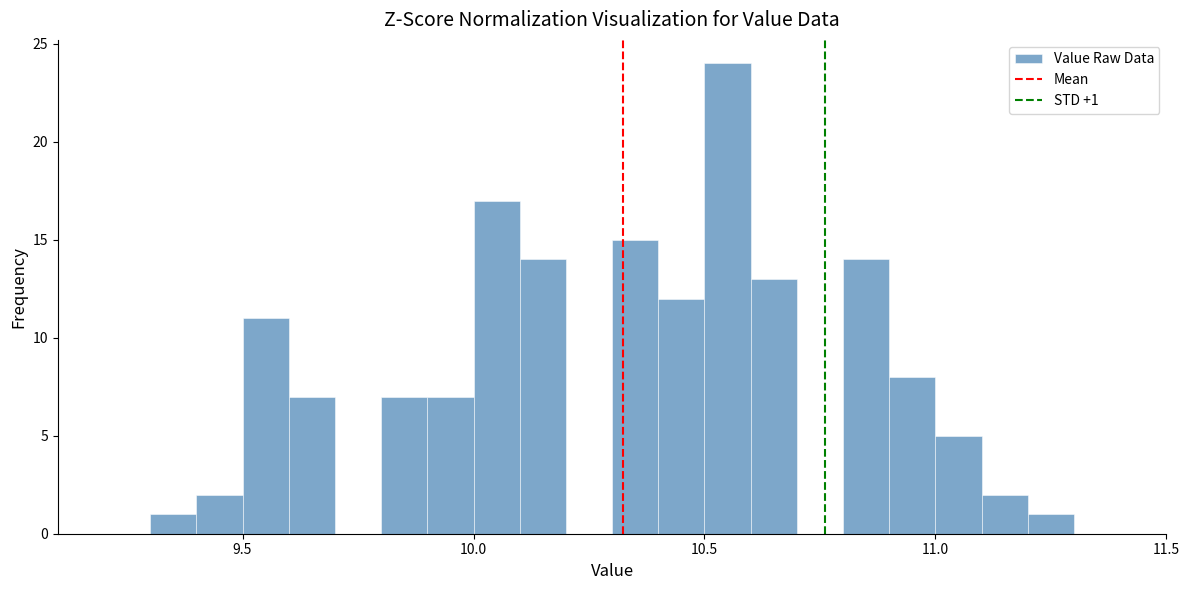

Around what value on the x-axis is the tallest bar? Give the approximate position of its centre, as read against the axis.

10.55